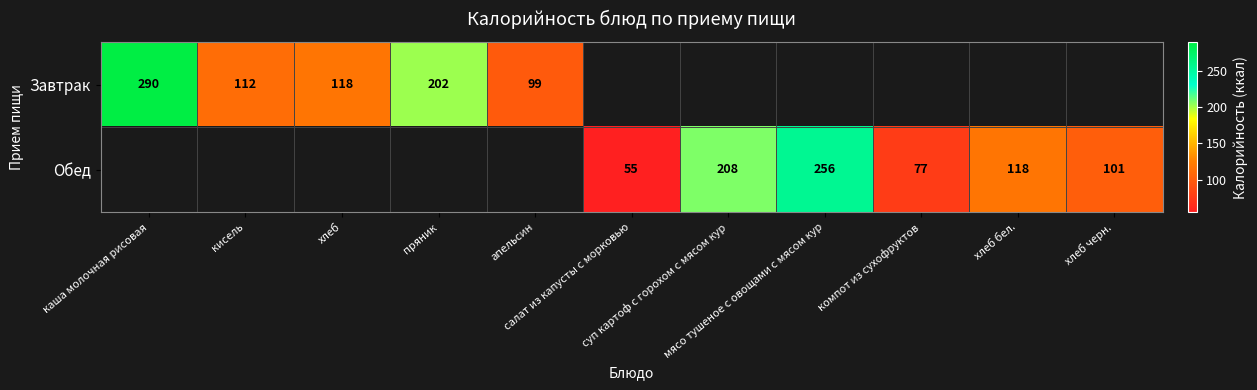

Which category has the highest value in the Завтрак series?

каша молочная рисовая